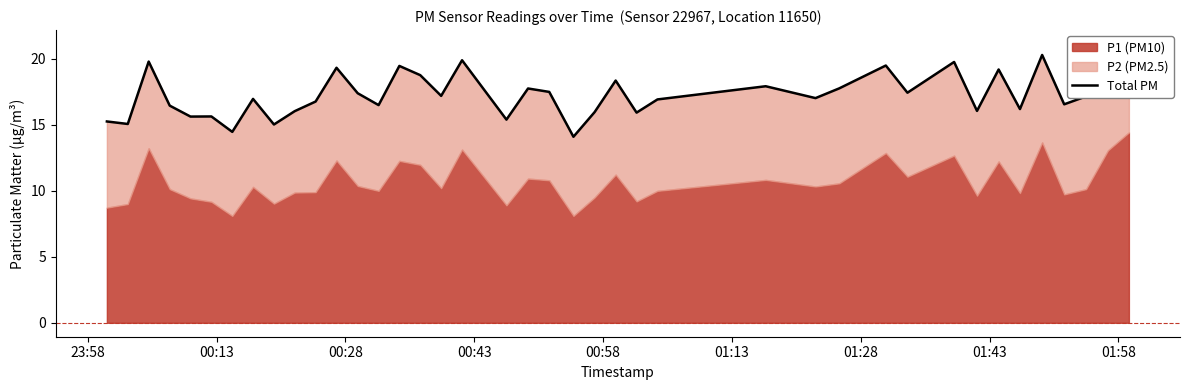

How many points are higher than both their immediate neighbors (excluding endpoints)?

13